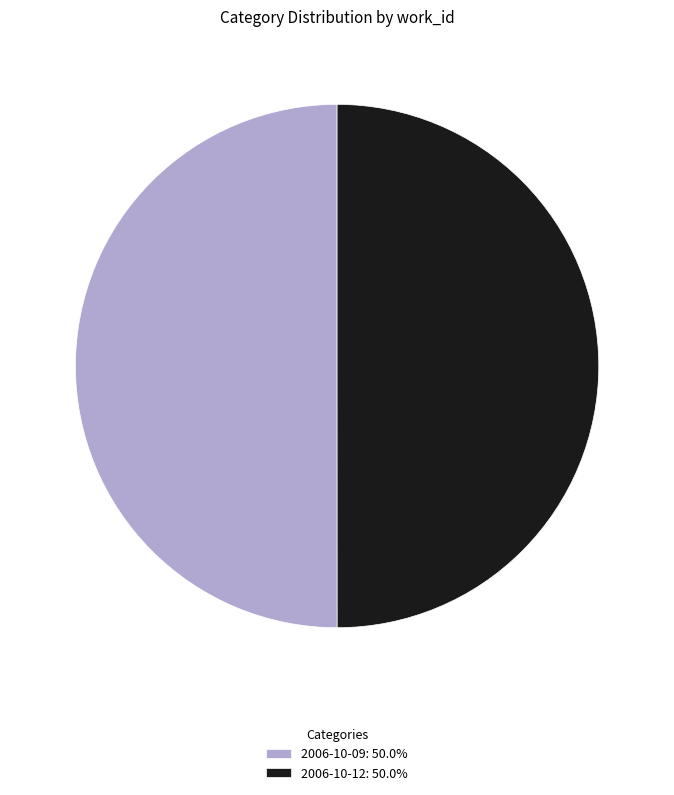

Approximately how many times larger is the value at 2006-10-12: 50.0% compared to 2006-10-09: 50.0%?

1.0